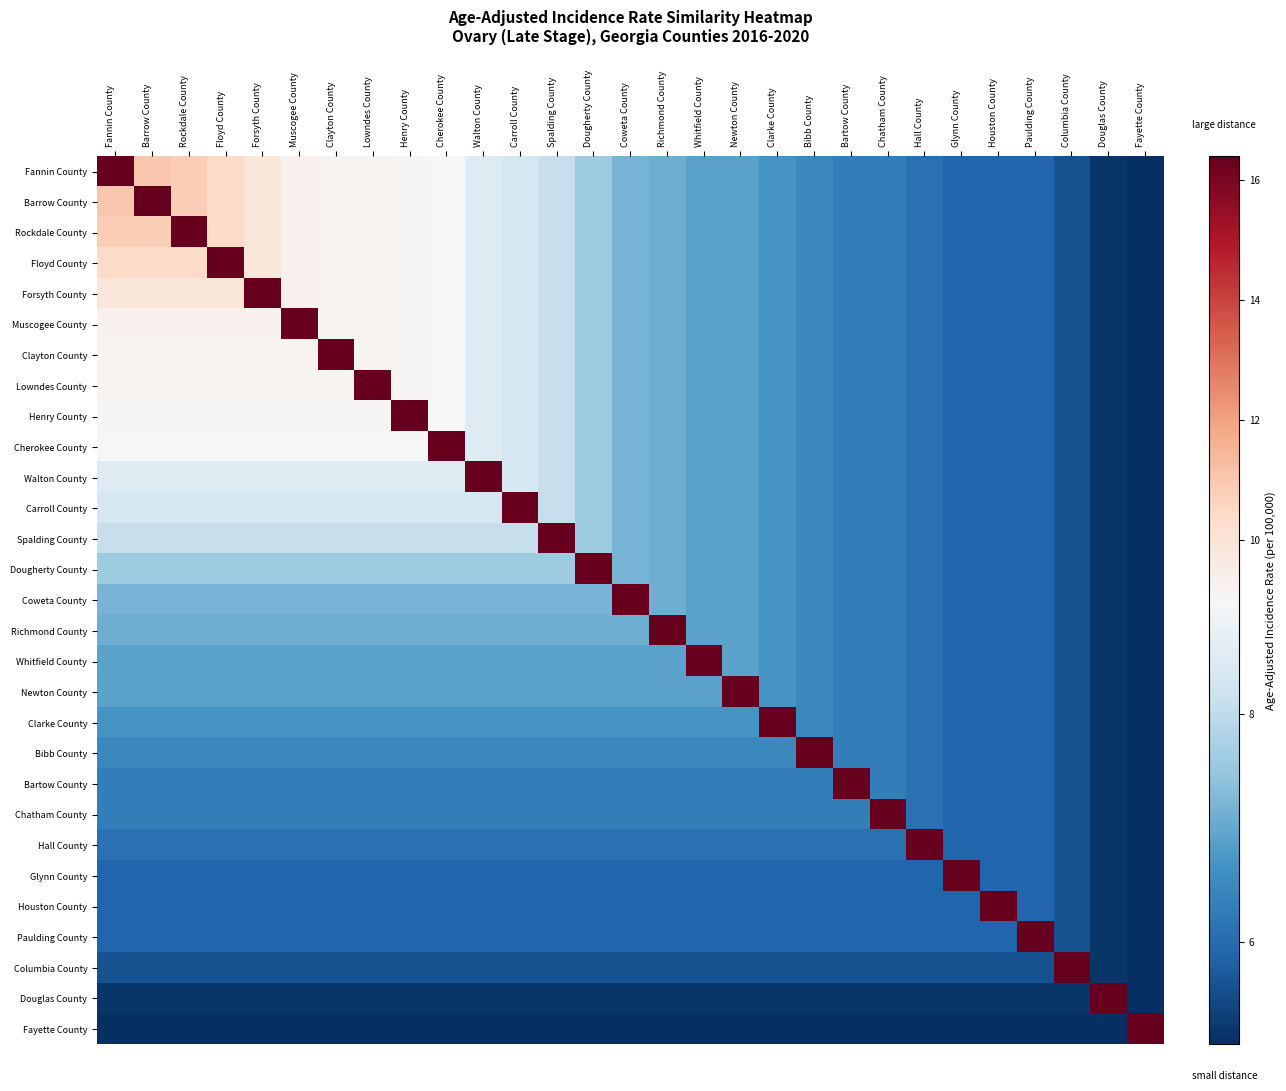

Reading left to right, transcribe all the data shown in this chart.

Fannin County: Fannin County=16.4	Barrow County=11.0	Rockdale County=10.8	Floyd County=10.4	Forsyth County=9.9	Muscogee County=9.3	Clayton County=9.2	Lowndes County=9.2	Henry County=9.1	Cherokee County=9.0	Walton County=8.5	Carroll County=8.3	Spalding County=8.1	Dougherty County=7.6	Coweta County=7.2	Richmond County=7.1	Whitfield County=6.9	Newton County=6.9	Clarke County=6.7	Bibb County=6.5	Bartow County=6.3	Chatham County=6.3	Hall County=6.1	Glynn County=5.9	Houston County=5.9	Paulding County=5.9	Columbia County=5.6	Douglas County=5.2	Fayette County=5.1
Barrow County: Fannin County=11.0	Barrow County=16.4	Rockdale County=10.8	Floyd County=10.4	Forsyth County=9.9	Muscogee County=9.3	Clayton County=9.2	Lowndes County=9.2	Henry County=9.1	Cherokee County=9.0	Walton County=8.5	Carroll County=8.3	Spalding County=8.1	Dougherty County=7.6	Coweta County=7.2	Richmond County=7.1	Whitfield County=6.9	Newton County=6.9	Clarke County=6.7	Bibb County=6.5	Bartow County=6.3	Chatham County=6.3	Hall County=6.1	Glynn County=5.9	Houston County=5.9	Paulding County=5.9	Columbia County=5.6	Douglas County=5.2	Fayette County=5.1
Rockdale County: Fannin County=10.8	Barrow County=10.8	Rockdale County=16.4	Floyd County=10.4	Forsyth County=9.9	Muscogee County=9.3	Clayton County=9.2	Lowndes County=9.2	Henry County=9.1	Cherokee County=9.0	Walton County=8.5	Carroll County=8.3	Spalding County=8.1	Dougherty County=7.6	Coweta County=7.2	Richmond County=7.1	Whitfield County=6.9	Newton County=6.9	Clarke County=6.7	Bibb County=6.5	Bartow County=6.3	Chatham County=6.3	Hall County=6.1	Glynn County=5.9	Houston County=5.9	Paulding County=5.9	Columbia County=5.6	Douglas County=5.2	Fayette County=5.1
Floyd County: Fannin County=10.4	Barrow County=10.4	Rockdale County=10.4	Floyd County=16.4	Forsyth County=9.9	Muscogee County=9.3	Clayton County=9.2	Lowndes County=9.2	Henry County=9.1	Cherokee County=9.0	Walton County=8.5	Carroll County=8.3	Spalding County=8.1	Dougherty County=7.6	Coweta County=7.2	Richmond County=7.1	Whitfield County=6.9	Newton County=6.9	Clarke County=6.7	Bibb County=6.5	Bartow County=6.3	Chatham County=6.3	Hall County=6.1	Glynn County=5.9	Houston County=5.9	Paulding County=5.9	Columbia County=5.6	Douglas County=5.2	Fayette County=5.1
Forsyth County: Fannin County=9.9	Barrow County=9.9	Rockdale County=9.9	Floyd County=9.9	Forsyth County=16.4	Muscogee County=9.3	Clayton County=9.2	Lowndes County=9.2	Henry County=9.1	Cherokee County=9.0	Walton County=8.5	Carroll County=8.3	Spalding County=8.1	Dougherty County=7.6	Coweta County=7.2	Richmond County=7.1	Whitfield County=6.9	Newton County=6.9	Clarke County=6.7	Bibb County=6.5	Bartow County=6.3	Chatham County=6.3	Hall County=6.1	Glynn County=5.9	Houston County=5.9	Paulding County=5.9	Columbia County=5.6	Douglas County=5.2	Fayette County=5.1
Muscogee County: Fannin County=9.3	Barrow County=9.3	Rockdale County=9.3	Floyd County=9.3	Forsyth County=9.3	Muscogee County=16.4	Clayton County=9.2	Lowndes County=9.2	Henry County=9.1	Cherokee County=9.0	Walton County=8.5	Carroll County=8.3	Spalding County=8.1	Dougherty County=7.6	Coweta County=7.2	Richmond County=7.1	Whitfield County=6.9	Newton County=6.9	Clarke County=6.7	Bibb County=6.5	Bartow County=6.3	Chatham County=6.3	Hall County=6.1	Glynn County=5.9	Houston County=5.9	Paulding County=5.9	Columbia County=5.6	Douglas County=5.2	Fayette County=5.1
Clayton County: Fannin County=9.2	Barrow County=9.2	Rockdale County=9.2	Floyd County=9.2	Forsyth County=9.2	Muscogee County=9.2	Clayton County=16.4	Lowndes County=9.2	Henry County=9.1	Cherokee County=9.0	Walton County=8.5	Carroll County=8.3	Spalding County=8.1	Dougherty County=7.6	Coweta County=7.2	Richmond County=7.1	Whitfield County=6.9	Newton County=6.9	Clarke County=6.7	Bibb County=6.5	Bartow County=6.3	Chatham County=6.3	Hall County=6.1	Glynn County=5.9	Houston County=5.9	Paulding County=5.9	Columbia County=5.6	Douglas County=5.2	Fayette County=5.1
Lowndes County: Fannin County=9.2	Barrow County=9.2	Rockdale County=9.2	Floyd County=9.2	Forsyth County=9.2	Muscogee County=9.2	Clayton County=9.2	Lowndes County=16.4	Henry County=9.1	Cherokee County=9.0	Walton County=8.5	Carroll County=8.3	Spalding County=8.1	Dougherty County=7.6	Coweta County=7.2	Richmond County=7.1	Whitfield County=6.9	Newton County=6.9	Clarke County=6.7	Bibb County=6.5	Bartow County=6.3	Chatham County=6.3	Hall County=6.1	Glynn County=5.9	Houston County=5.9	Paulding County=5.9	Columbia County=5.6	Douglas County=5.2	Fayette County=5.1
Henry County: Fannin County=9.1	Barrow County=9.1	Rockdale County=9.1	Floyd County=9.1	Forsyth County=9.1	Muscogee County=9.1	Clayton County=9.1	Lowndes County=9.1	Henry County=16.4	Cherokee County=9.0	Walton County=8.5	Carroll County=8.3	Spalding County=8.1	Dougherty County=7.6	Coweta County=7.2	Richmond County=7.1	Whitfield County=6.9	Newton County=6.9	Clarke County=6.7	Bibb County=6.5	Bartow County=6.3	Chatham County=6.3	Hall County=6.1	Glynn County=5.9	Houston County=5.9	Paulding County=5.9	Columbia County=5.6	Douglas County=5.2	Fayette County=5.1
Cherokee County: Fannin County=9.0	Barrow County=9.0	Rockdale County=9.0	Floyd County=9.0	Forsyth County=9.0	Muscogee County=9.0	Clayton County=9.0	Lowndes County=9.0	Henry County=9.0	Cherokee County=16.4	Walton County=8.5	Carroll County=8.3	Spalding County=8.1	Dougherty County=7.6	Coweta County=7.2	Richmond County=7.1	Whitfield County=6.9	Newton County=6.9	Clarke County=6.7	Bibb County=6.5	Bartow County=6.3	Chatham County=6.3	Hall County=6.1	Glynn County=5.9	Houston County=5.9	Paulding County=5.9	Columbia County=5.6	Douglas County=5.2	Fayette County=5.1
Walton County: Fannin County=8.5	Barrow County=8.5	Rockdale County=8.5	Floyd County=8.5	Forsyth County=8.5	Muscogee County=8.5	Clayton County=8.5	Lowndes County=8.5	Henry County=8.5	Cherokee County=8.5	Walton County=16.4	Carroll County=8.3	Spalding County=8.1	Dougherty County=7.6	Coweta County=7.2	Richmond County=7.1	Whitfield County=6.9	Newton County=6.9	Clarke County=6.7	Bibb County=6.5	Bartow County=6.3	Chatham County=6.3	Hall County=6.1	Glynn County=5.9	Houston County=5.9	Paulding County=5.9	Columbia County=5.6	Douglas County=5.2	Fayette County=5.1
Carroll County: Fannin County=8.3	Barrow County=8.3	Rockdale County=8.3	Floyd County=8.3	Forsyth County=8.3	Muscogee County=8.3	Clayton County=8.3	Lowndes County=8.3	Henry County=8.3	Cherokee County=8.3	Walton County=8.3	Carroll County=16.4	Spalding County=8.1	Dougherty County=7.6	Coweta County=7.2	Richmond County=7.1	Whitfield County=6.9	Newton County=6.9	Clarke County=6.7	Bibb County=6.5	Bartow County=6.3	Chatham County=6.3	Hall County=6.1	Glynn County=5.9	Houston County=5.9	Paulding County=5.9	Columbia County=5.6	Douglas County=5.2	Fayette County=5.1
Spalding County: Fannin County=8.1	Barrow County=8.1	Rockdale County=8.1	Floyd County=8.1	Forsyth County=8.1	Muscogee County=8.1	Clayton County=8.1	Lowndes County=8.1	Henry County=8.1	Cherokee County=8.1	Walton County=8.1	Carroll County=8.1	Spalding County=16.4	Dougherty County=7.6	Coweta County=7.2	Richmond County=7.1	Whitfield County=6.9	Newton County=6.9	Clarke County=6.7	Bibb County=6.5	Bartow County=6.3	Chatham County=6.3	Hall County=6.1	Glynn County=5.9	Houston County=5.9	Paulding County=5.9	Columbia County=5.6	Douglas County=5.2	Fayette County=5.1
Dougherty County: Fannin County=7.6	Barrow County=7.6	Rockdale County=7.6	Floyd County=7.6	Forsyth County=7.6	Muscogee County=7.6	Clayton County=7.6	Lowndes County=7.6	Henry County=7.6	Cherokee County=7.6	Walton County=7.6	Carroll County=7.6	Spalding County=7.6	Dougherty County=16.4	Coweta County=7.2	Richmond County=7.1	Whitfield County=6.9	Newton County=6.9	Clarke County=6.7	Bibb County=6.5	Bartow County=6.3	Chatham County=6.3	Hall County=6.1	Glynn County=5.9	Houston County=5.9	Paulding County=5.9	Columbia County=5.6	Douglas County=5.2	Fayette County=5.1
Coweta County: Fannin County=7.2	Barrow County=7.2	Rockdale County=7.2	Floyd County=7.2	Forsyth County=7.2	Muscogee County=7.2	Clayton County=7.2	Lowndes County=7.2	Henry County=7.2	Cherokee County=7.2	Walton County=7.2	Carroll County=7.2	Spalding County=7.2	Dougherty County=7.2	Coweta County=16.4	Richmond County=7.1	Whitfield County=6.9	Newton County=6.9	Clarke County=6.7	Bibb County=6.5	Bartow County=6.3	Chatham County=6.3	Hall County=6.1	Glynn County=5.9	Houston County=5.9	Paulding County=5.9	Columbia County=5.6	Douglas County=5.2	Fayette County=5.1
Richmond County: Fannin County=7.1	Barrow County=7.1	Rockdale County=7.1	Floyd County=7.1	Forsyth County=7.1	Muscogee County=7.1	Clayton County=7.1	Lowndes County=7.1	Henry County=7.1	Cherokee County=7.1	Walton County=7.1	Carroll County=7.1	Spalding County=7.1	Dougherty County=7.1	Coweta County=7.1	Richmond County=16.4	Whitfield County=6.9	Newton County=6.9	Clarke County=6.7	Bibb County=6.5	Bartow County=6.3	Chatham County=6.3	Hall County=6.1	Glynn County=5.9	Houston County=5.9	Paulding County=5.9	Columbia County=5.6	Douglas County=5.2	Fayette County=5.1
Whitfield County: Fannin County=6.9	Barrow County=6.9	Rockdale County=6.9	Floyd County=6.9	Forsyth County=6.9	Muscogee County=6.9	Clayton County=6.9	Lowndes County=6.9	Henry County=6.9	Cherokee County=6.9	Walton County=6.9	Carroll County=6.9	Spalding County=6.9	Dougherty County=6.9	Coweta County=6.9	Richmond County=6.9	Whitfield County=16.4	Newton County=6.9	Clarke County=6.7	Bibb County=6.5	Bartow County=6.3	Chatham County=6.3	Hall County=6.1	Glynn County=5.9	Houston County=5.9	Paulding County=5.9	Columbia County=5.6	Douglas County=5.2	Fayette County=5.1
Newton County: Fannin County=6.9	Barrow County=6.9	Rockdale County=6.9	Floyd County=6.9	Forsyth County=6.9	Muscogee County=6.9	Clayton County=6.9	Lowndes County=6.9	Henry County=6.9	Cherokee County=6.9	Walton County=6.9	Carroll County=6.9	Spalding County=6.9	Dougherty County=6.9	Coweta County=6.9	Richmond County=6.9	Whitfield County=6.9	Newton County=16.4	Clarke County=6.7	Bibb County=6.5	Bartow County=6.3	Chatham County=6.3	Hall County=6.1	Glynn County=5.9	Houston County=5.9	Paulding County=5.9	Columbia County=5.6	Douglas County=5.2	Fayette County=5.1
Clarke County: Fannin County=6.7	Barrow County=6.7	Rockdale County=6.7	Floyd County=6.7	Forsyth County=6.7	Muscogee County=6.7	Clayton County=6.7	Lowndes County=6.7	Henry County=6.7	Cherokee County=6.7	Walton County=6.7	Carroll County=6.7	Spalding County=6.7	Dougherty County=6.7	Coweta County=6.7	Richmond County=6.7	Whitfield County=6.7	Newton County=6.7	Clarke County=16.4	Bibb County=6.5	Bartow County=6.3	Chatham County=6.3	Hall County=6.1	Glynn County=5.9	Houston County=5.9	Paulding County=5.9	Columbia County=5.6	Douglas County=5.2	Fayette County=5.1
Bibb County: Fannin County=6.5	Barrow County=6.5	Rockdale County=6.5	Floyd County=6.5	Forsyth County=6.5	Muscogee County=6.5	Clayton County=6.5	Lowndes County=6.5	Henry County=6.5	Cherokee County=6.5	Walton County=6.5	Carroll County=6.5	Spalding County=6.5	Dougherty County=6.5	Coweta County=6.5	Richmond County=6.5	Whitfield County=6.5	Newton County=6.5	Clarke County=6.5	Bibb County=16.4	Bartow County=6.3	Chatham County=6.3	Hall County=6.1	Glynn County=5.9	Houston County=5.9	Paulding County=5.9	Columbia County=5.6	Douglas County=5.2	Fayette County=5.1
Bartow County: Fannin County=6.3	Barrow County=6.3	Rockdale County=6.3	Floyd County=6.3	Forsyth County=6.3	Muscogee County=6.3	Clayton County=6.3	Lowndes County=6.3	Henry County=6.3	Cherokee County=6.3	Walton County=6.3	Carroll County=6.3	Spalding County=6.3	Dougherty County=6.3	Coweta County=6.3	Richmond County=6.3	Whitfield County=6.3	Newton County=6.3	Clarke County=6.3	Bibb County=6.3	Bartow County=16.4	Chatham County=6.3	Hall County=6.1	Glynn County=5.9	Houston County=5.9	Paulding County=5.9	Columbia County=5.6	Douglas County=5.2	Fayette County=5.1
Chatham County: Fannin County=6.3	Barrow County=6.3	Rockdale County=6.3	Floyd County=6.3	Forsyth County=6.3	Muscogee County=6.3	Clayton County=6.3	Lowndes County=6.3	Henry County=6.3	Cherokee County=6.3	Walton County=6.3	Carroll County=6.3	Spalding County=6.3	Dougherty County=6.3	Coweta County=6.3	Richmond County=6.3	Whitfield County=6.3	Newton County=6.3	Clarke County=6.3	Bibb County=6.3	Bartow County=6.3	Chatham County=16.4	Hall County=6.1	Glynn County=5.9	Houston County=5.9	Paulding County=5.9	Columbia County=5.6	Douglas County=5.2	Fayette County=5.1
Hall County: Fannin County=6.1	Barrow County=6.1	Rockdale County=6.1	Floyd County=6.1	Forsyth County=6.1	Muscogee County=6.1	Clayton County=6.1	Lowndes County=6.1	Henry County=6.1	Cherokee County=6.1	Walton County=6.1	Carroll County=6.1	Spalding County=6.1	Dougherty County=6.1	Coweta County=6.1	Richmond County=6.1	Whitfield County=6.1	Newton County=6.1	Clarke County=6.1	Bibb County=6.1	Bartow County=6.1	Chatham County=6.1	Hall County=16.4	Glynn County=5.9	Houston County=5.9	Paulding County=5.9	Columbia County=5.6	Douglas County=5.2	Fayette County=5.1
Glynn County: Fannin County=5.9	Barrow County=5.9	Rockdale County=5.9	Floyd County=5.9	Forsyth County=5.9	Muscogee County=5.9	Clayton County=5.9	Lowndes County=5.9	Henry County=5.9	Cherokee County=5.9	Walton County=5.9	Carroll County=5.9	Spalding County=5.9	Dougherty County=5.9	Coweta County=5.9	Richmond County=5.9	Whitfield County=5.9	Newton County=5.9	Clarke County=5.9	Bibb County=5.9	Bartow County=5.9	Chatham County=5.9	Hall County=5.9	Glynn County=16.4	Houston County=5.9	Paulding County=5.9	Columbia County=5.6	Douglas County=5.2	Fayette County=5.1
Houston County: Fannin County=5.9	Barrow County=5.9	Rockdale County=5.9	Floyd County=5.9	Forsyth County=5.9	Muscogee County=5.9	Clayton County=5.9	Lowndes County=5.9	Henry County=5.9	Cherokee County=5.9	Walton County=5.9	Carroll County=5.9	Spalding County=5.9	Dougherty County=5.9	Coweta County=5.9	Richmond County=5.9	Whitfield County=5.9	Newton County=5.9	Clarke County=5.9	Bibb County=5.9	Bartow County=5.9	Chatham County=5.9	Hall County=5.9	Glynn County=5.9	Houston County=16.4	Paulding County=5.9	Columbia County=5.6	Douglas County=5.2	Fayette County=5.1
Paulding County: Fannin County=5.9	Barrow County=5.9	Rockdale County=5.9	Floyd County=5.9	Forsyth County=5.9	Muscogee County=5.9	Clayton County=5.9	Lowndes County=5.9	Henry County=5.9	Cherokee County=5.9	Walton County=5.9	Carroll County=5.9	Spalding County=5.9	Dougherty County=5.9	Coweta County=5.9	Richmond County=5.9	Whitfield County=5.9	Newton County=5.9	Clarke County=5.9	Bibb County=5.9	Bartow County=5.9	Chatham County=5.9	Hall County=5.9	Glynn County=5.9	Houston County=5.9	Paulding County=16.4	Columbia County=5.6	Douglas County=5.2	Fayette County=5.1
Columbia County: Fannin County=5.6	Barrow County=5.6	Rockdale County=5.6	Floyd County=5.6	Forsyth County=5.6	Muscogee County=5.6	Clayton County=5.6	Lowndes County=5.6	Henry County=5.6	Cherokee County=5.6	Walton County=5.6	Carroll County=5.6	Spalding County=5.6	Dougherty County=5.6	Coweta County=5.6	Richmond County=5.6	Whitfield County=5.6	Newton County=5.6	Clarke County=5.6	Bibb County=5.6	Bartow County=5.6	Chatham County=5.6	Hall County=5.6	Glynn County=5.6	Houston County=5.6	Paulding County=5.6	Columbia County=16.4	Douglas County=5.2	Fayette County=5.1
Douglas County: Fannin County=5.2	Barrow County=5.2	Rockdale County=5.2	Floyd County=5.2	Forsyth County=5.2	Muscogee County=5.2	Clayton County=5.2	Lowndes County=5.2	Henry County=5.2	Cherokee County=5.2	Walton County=5.2	Carroll County=5.2	Spalding County=5.2	Dougherty County=5.2	Coweta County=5.2	Richmond County=5.2	Whitfield County=5.2	Newton County=5.2	Clarke County=5.2	Bibb County=5.2	Bartow County=5.2	Chatham County=5.2	Hall County=5.2	Glynn County=5.2	Houston County=5.2	Paulding County=5.2	Columbia County=5.2	Douglas County=16.4	Fayette County=5.1
Fayette County: Fannin County=5.1	Barrow County=5.1	Rockdale County=5.1	Floyd County=5.1	Forsyth County=5.1	Muscogee County=5.1	Clayton County=5.1	Lowndes County=5.1	Henry County=5.1	Cherokee County=5.1	Walton County=5.1	Carroll County=5.1	Spalding County=5.1	Dougherty County=5.1	Coweta County=5.1	Richmond County=5.1	Whitfield County=5.1	Newton County=5.1	Clarke County=5.1	Bibb County=5.1	Bartow County=5.1	Chatham County=5.1	Hall County=5.1	Glynn County=5.1	Houston County=5.1	Paulding County=5.1	Columbia County=5.1	Douglas County=5.1	Fayette County=16.4